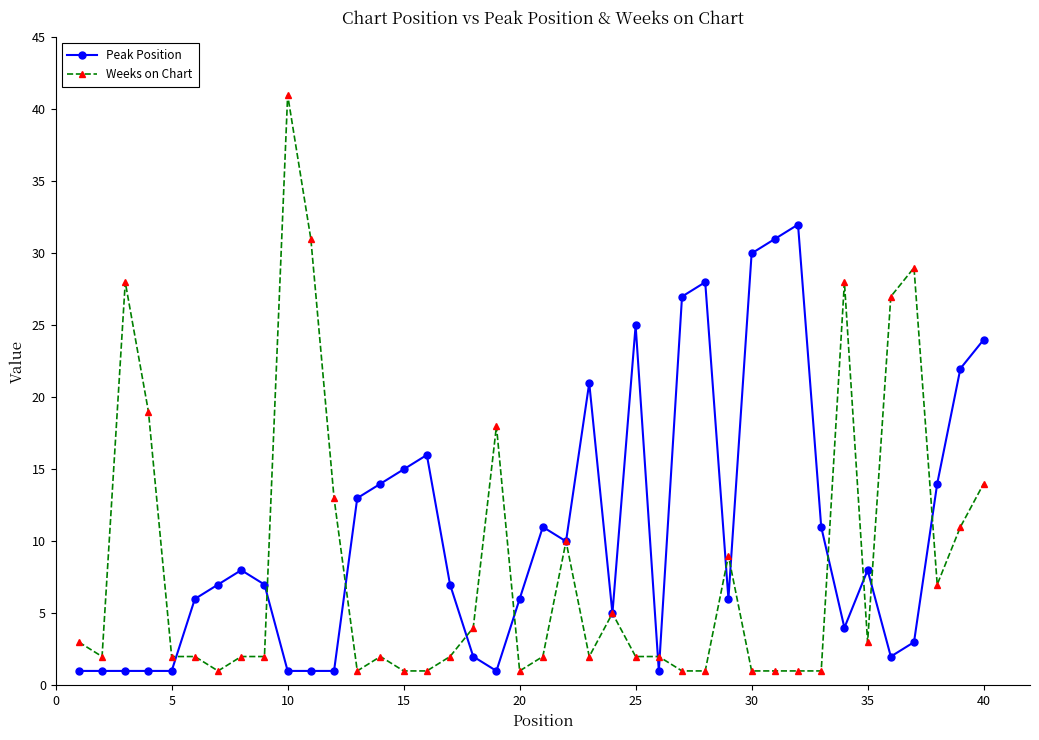

What is the highest value of the Weeks on Chart series?

41